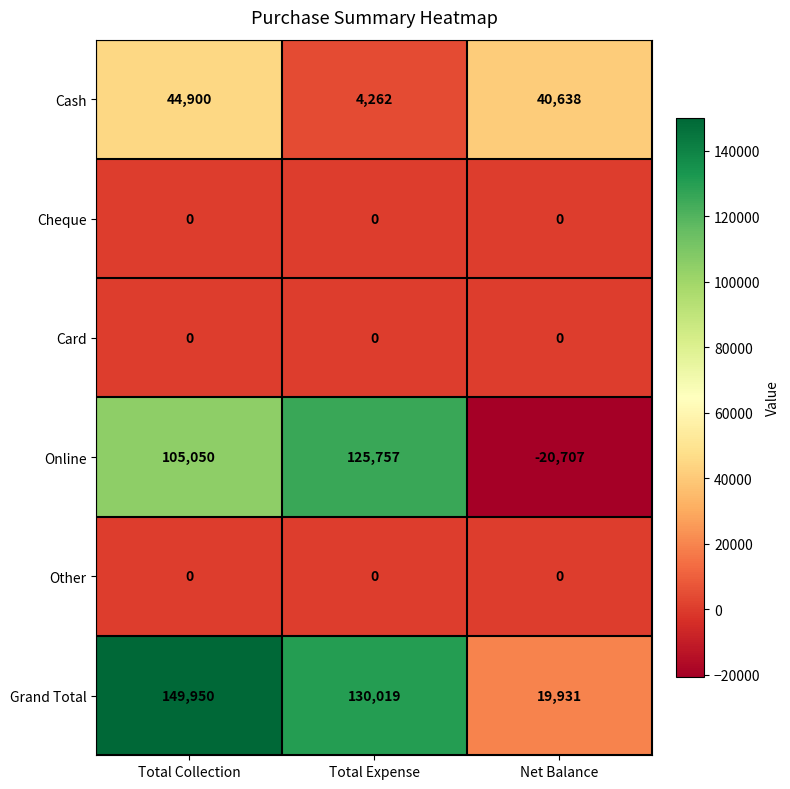

The value of Grand Total at Total Expense is 79061. True or false?

False